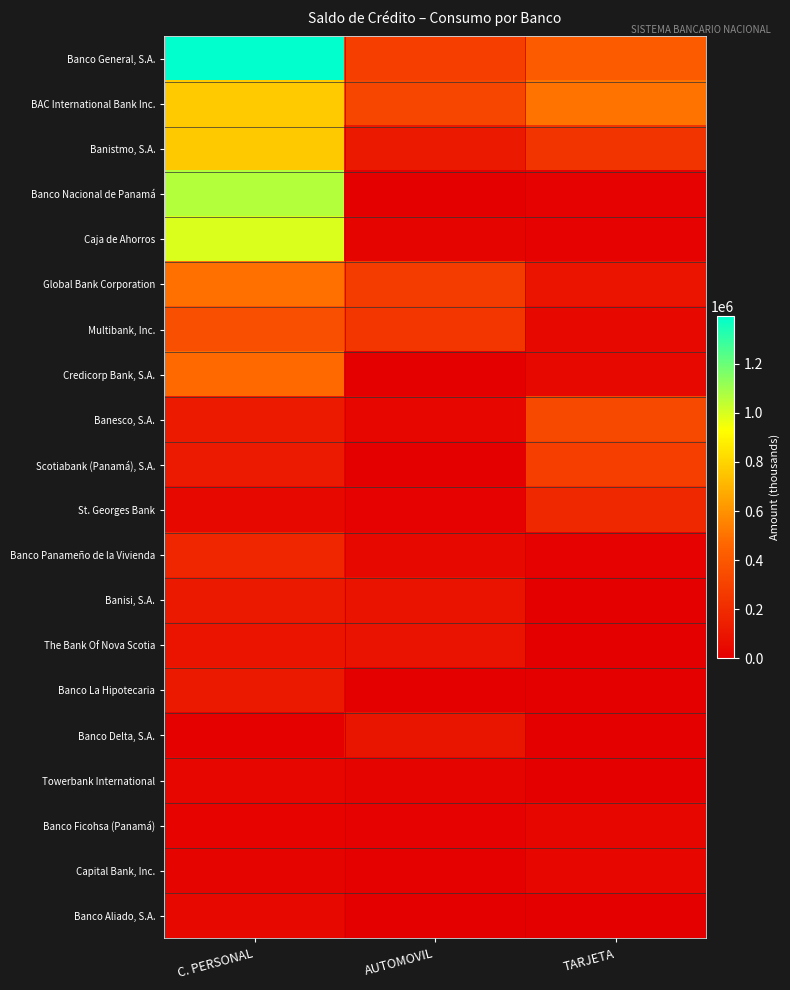

What is the total value across all series at TARJETA?

2261851.5